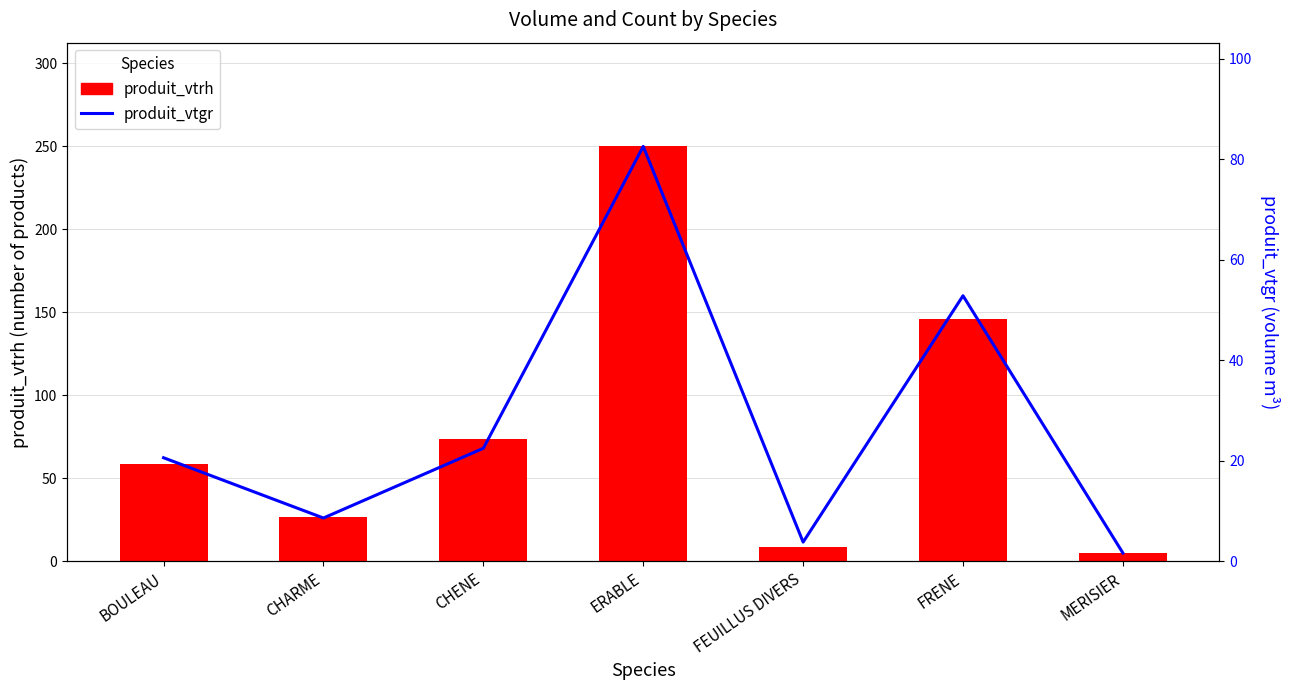

What is the total value across all series at FRENE?

198.8